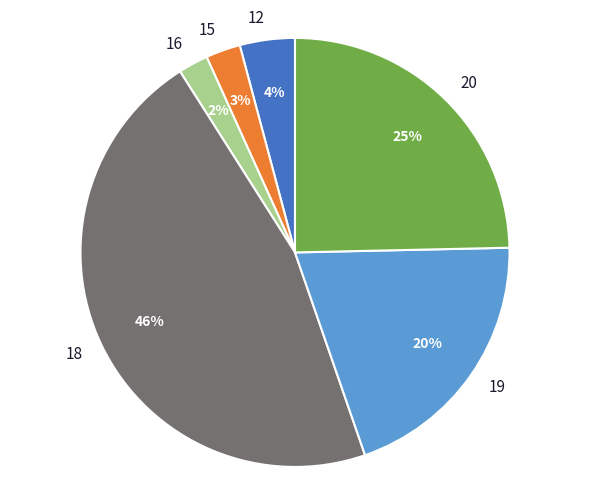

True or false: 19 accounts for 6% of the total.

False